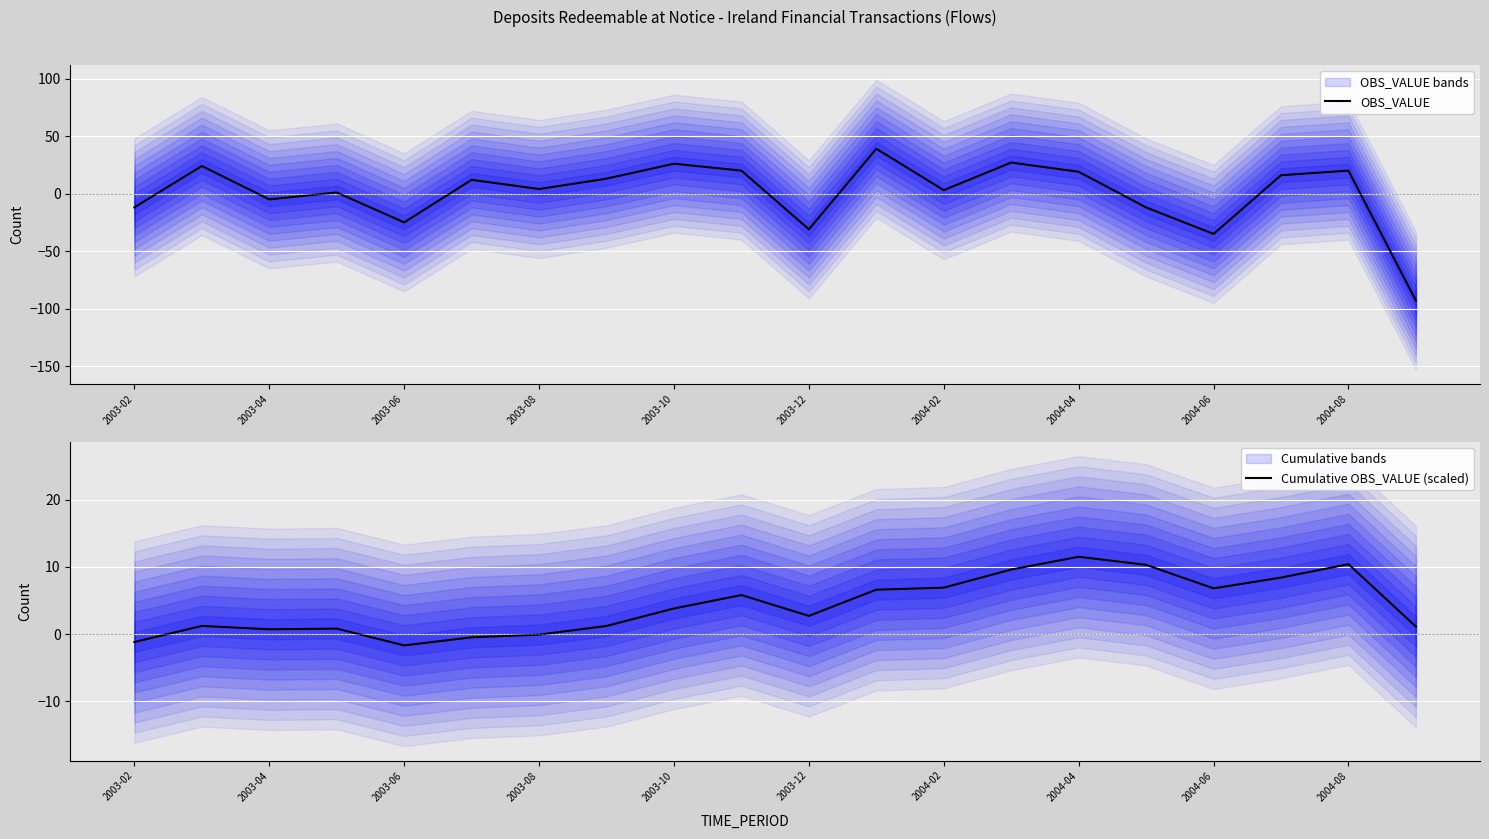

Which series has the largest total across all categories?

Cumulative OBS_VALUE (scaled)